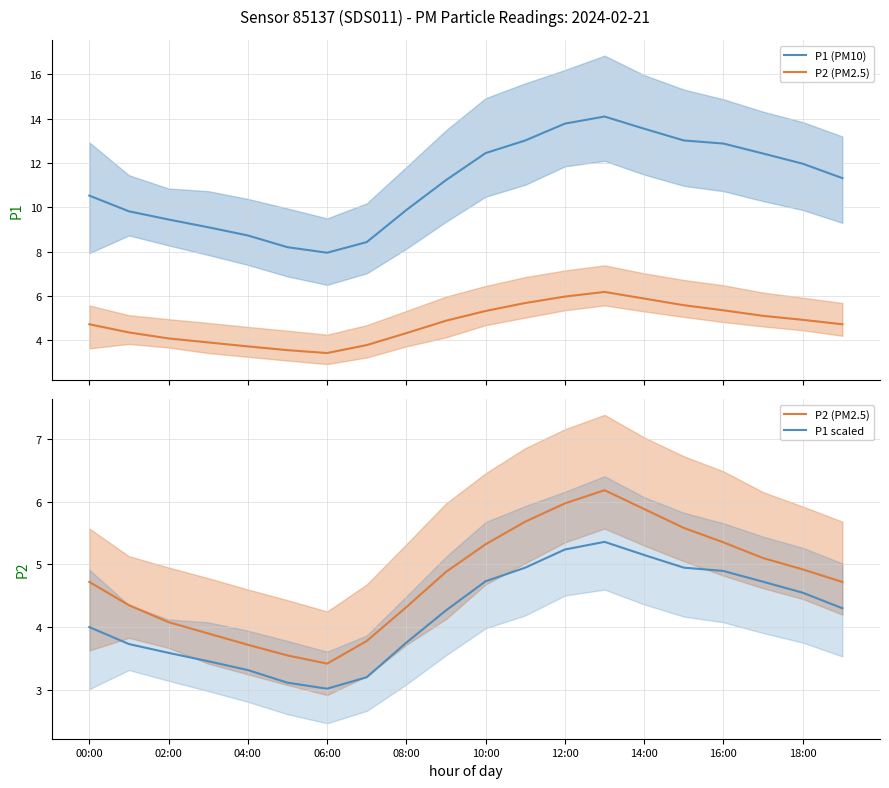

Which series changed the most between 06:00 and 16:00?

P1 (PM10)